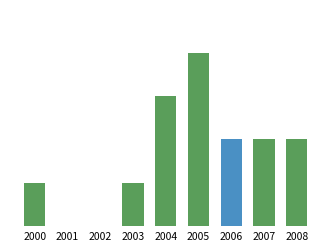

Which category has the lowest value across all series?

2001